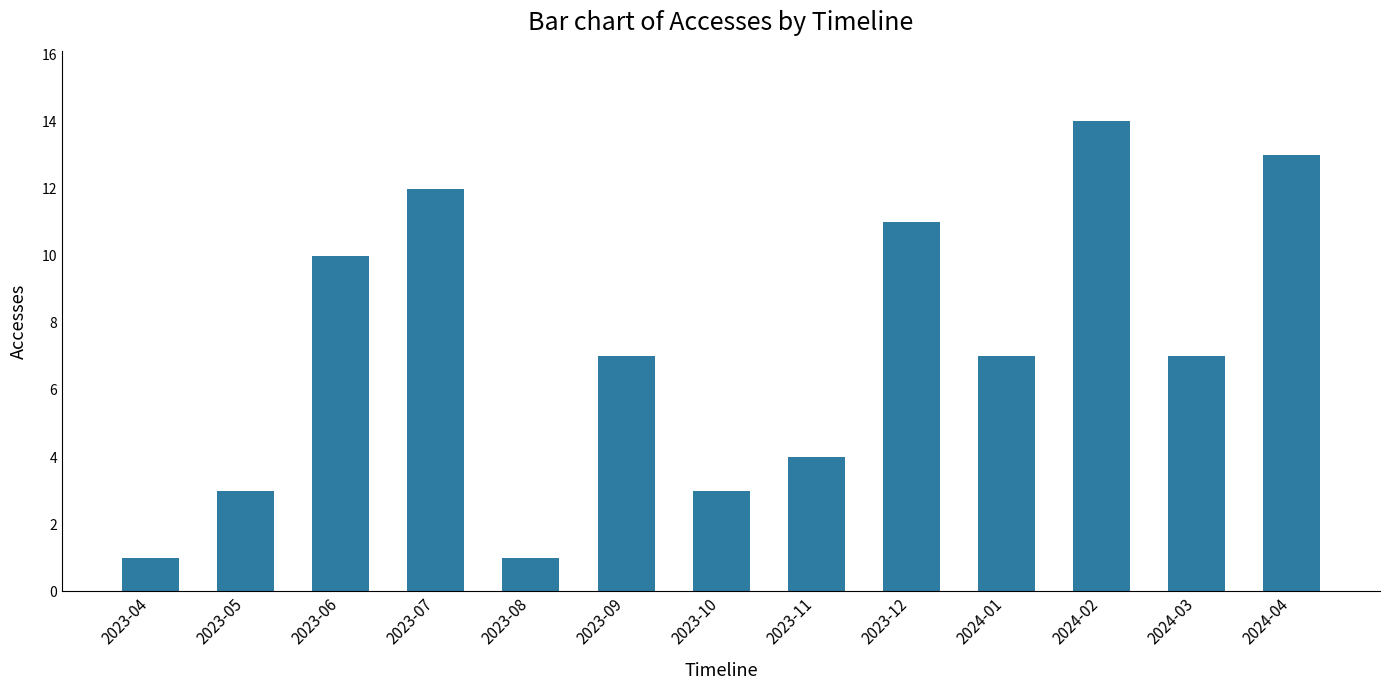

What is the change in value from 2023-10 to 2024-02?

+11